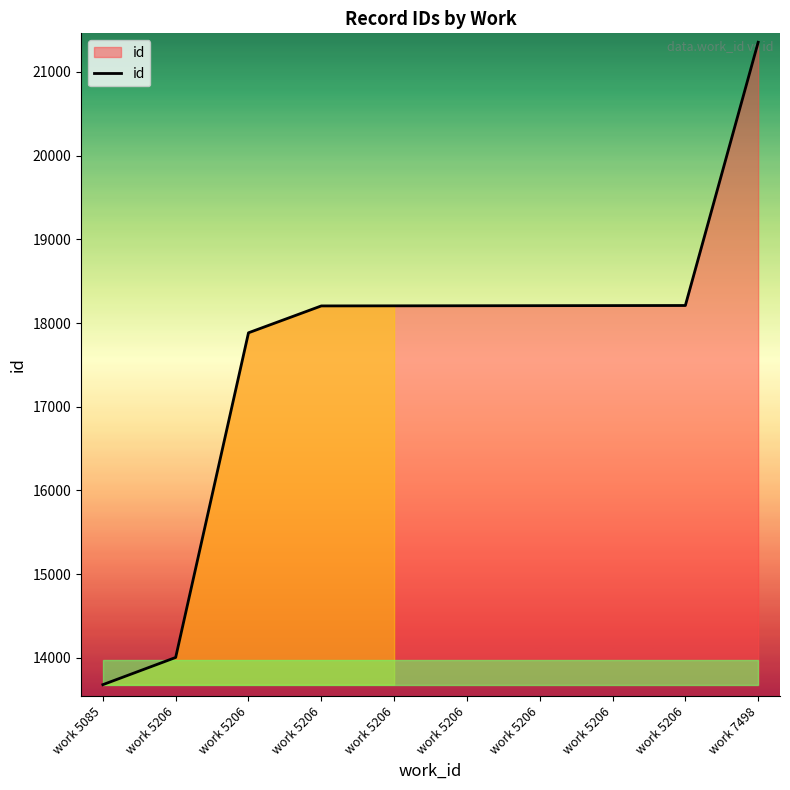

How many lines are shown in the chart?

1